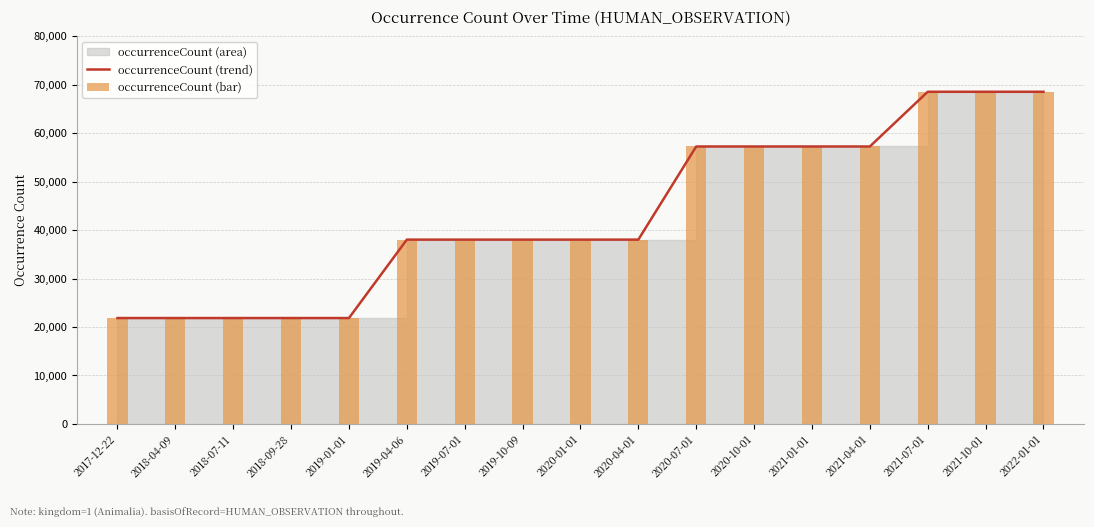

Are the bars grouped side by side (vs. stacked)?

Yes